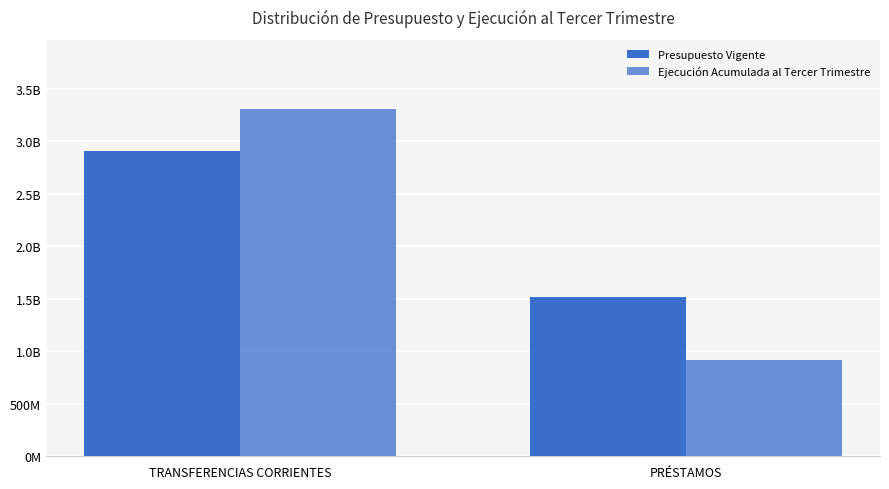

The value of Ejecución Acumulada al Tercer Trimestre at TRANSFERENCIAS CORRIENTES is 3304437051. True or false?

True